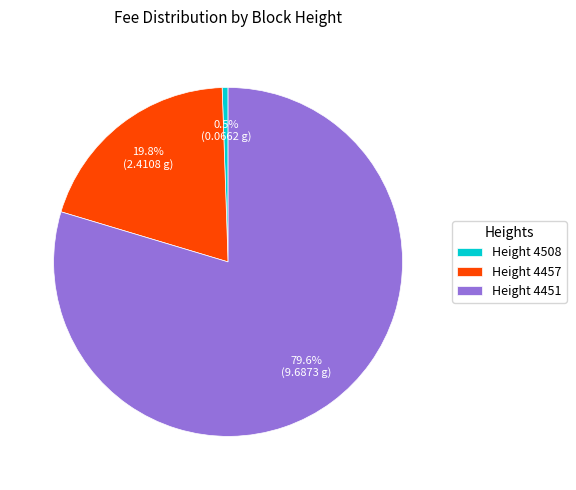

Is the sum of Height 4451 and Height 4508 greater than half?

Yes